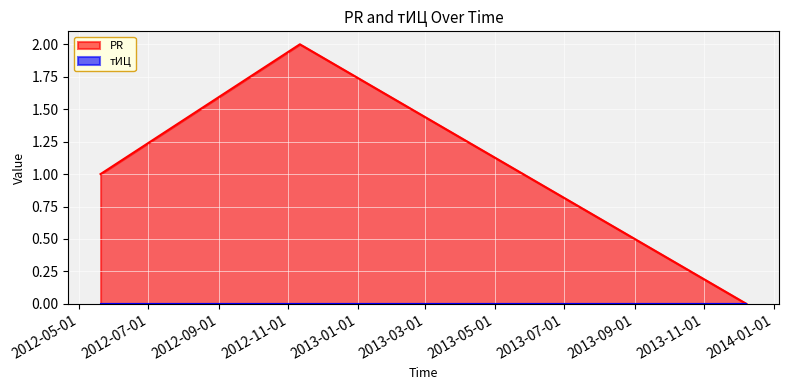

Between 2012-11-11 and 2013-12-08, which is larger?

2012-11-11